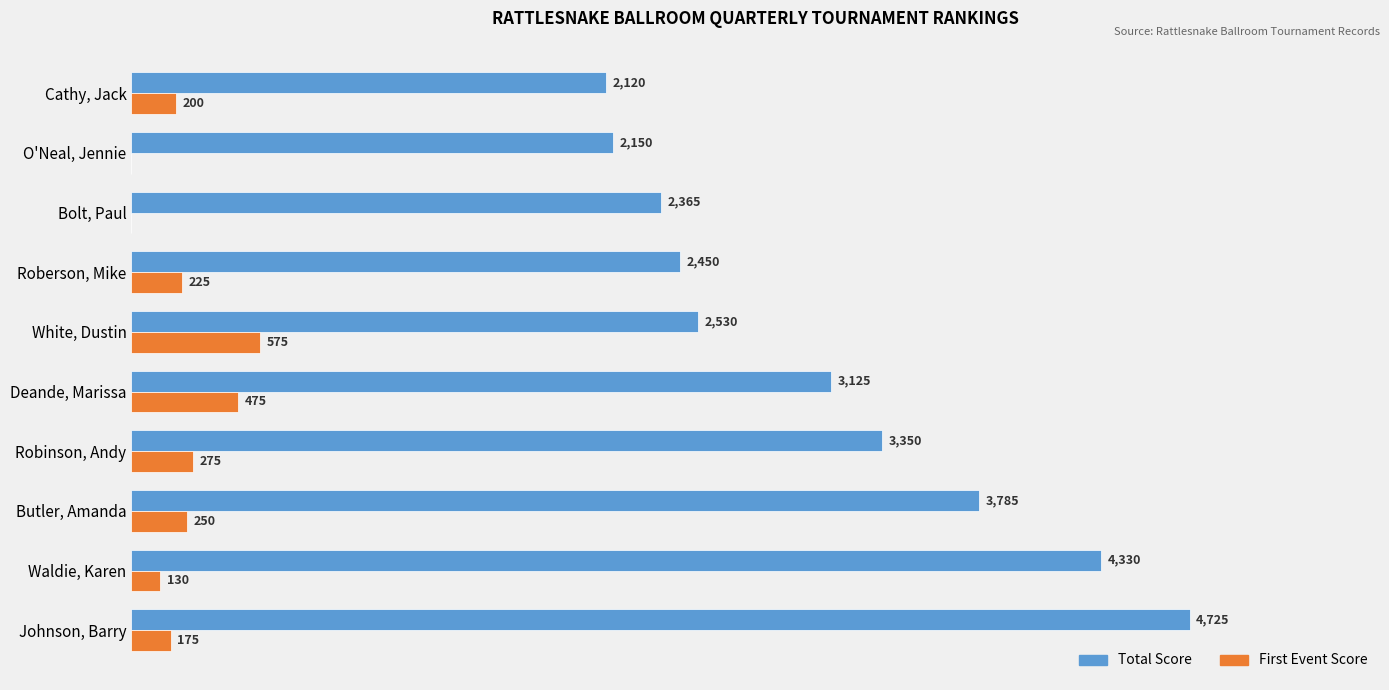

Which category has the highest value in the First Event Score series?

White, Dustin